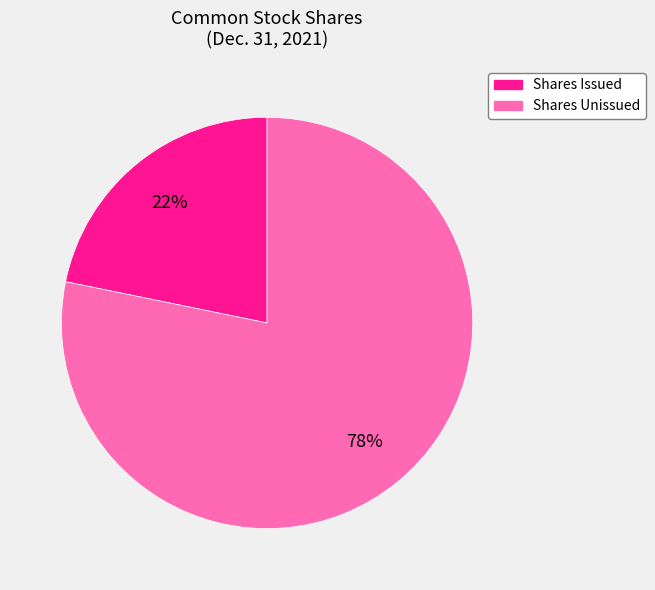

Is there any slice that represents more than half of the pie?

Yes